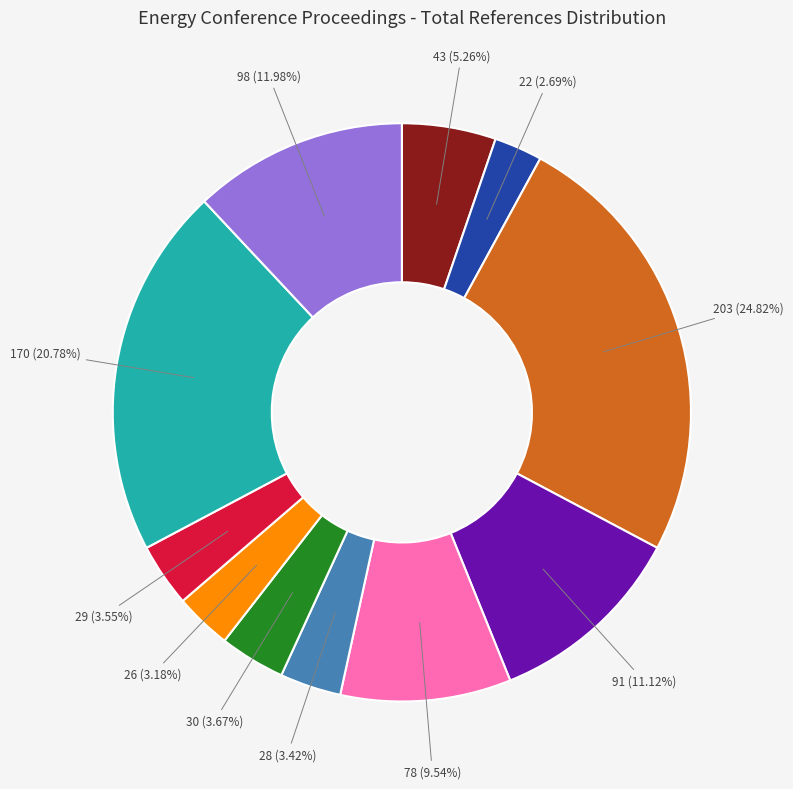

Is there a majority slice in this chart?

No